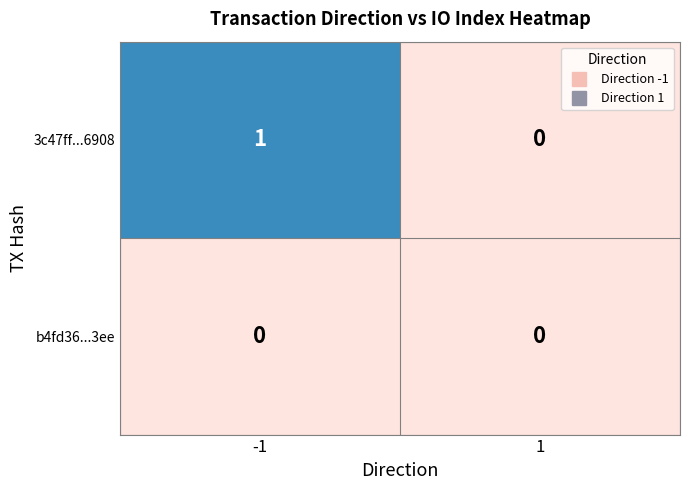

Reading right to left, transcribe all the data shown in this chart.

3c47ff...6908: 0	1
b4fd36...3ee: 0	0